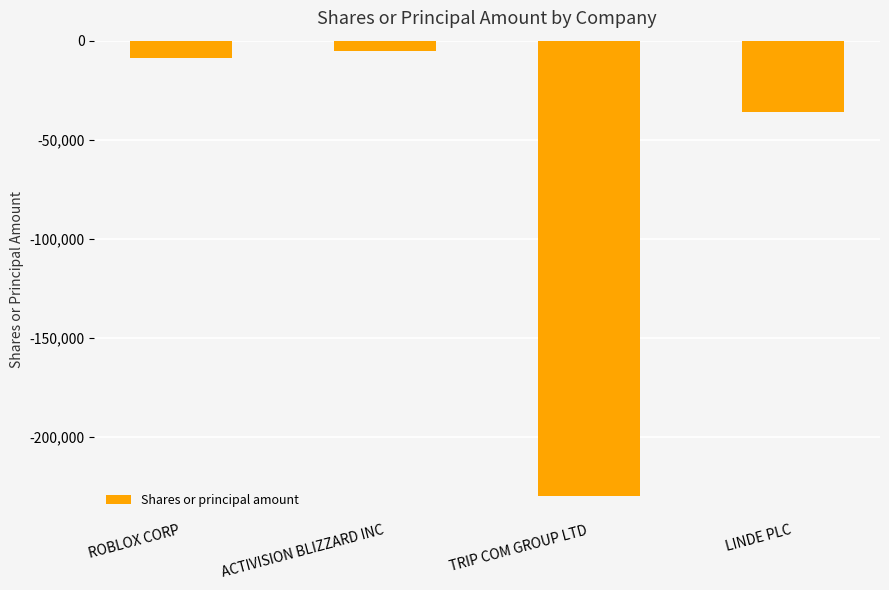

The value at TRIP COM GROUP LTD is -229785. True or false?

True